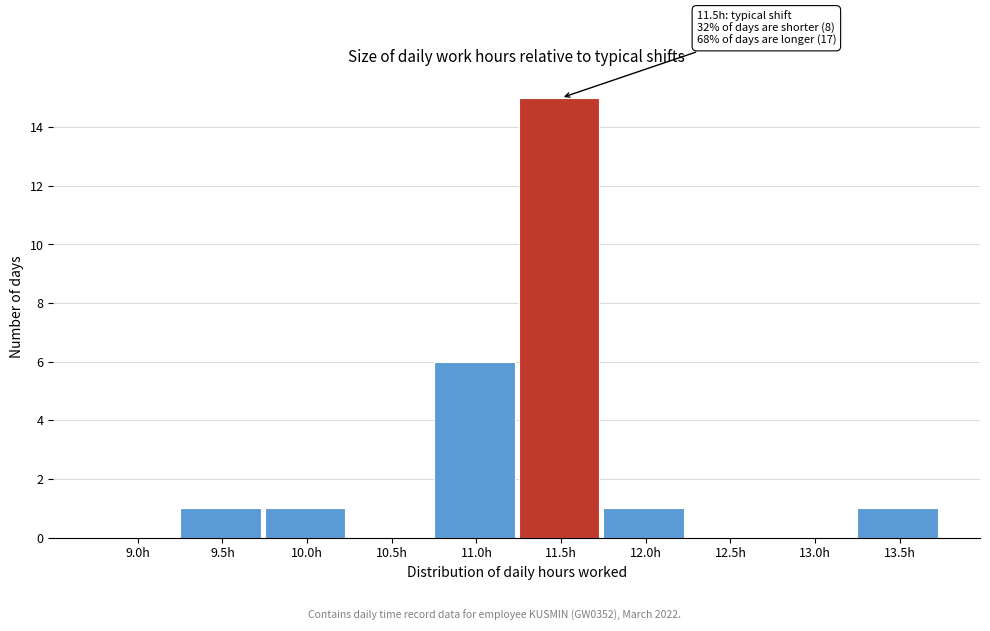

Reading left to right, what are all the values shown in this chart?

9.0h=0	9.5h=1	10.0h=1	10.5h=0	11.0h=6	11.5h=15	12.0h=1	12.5h=0	13.0h=0	13.5h=1